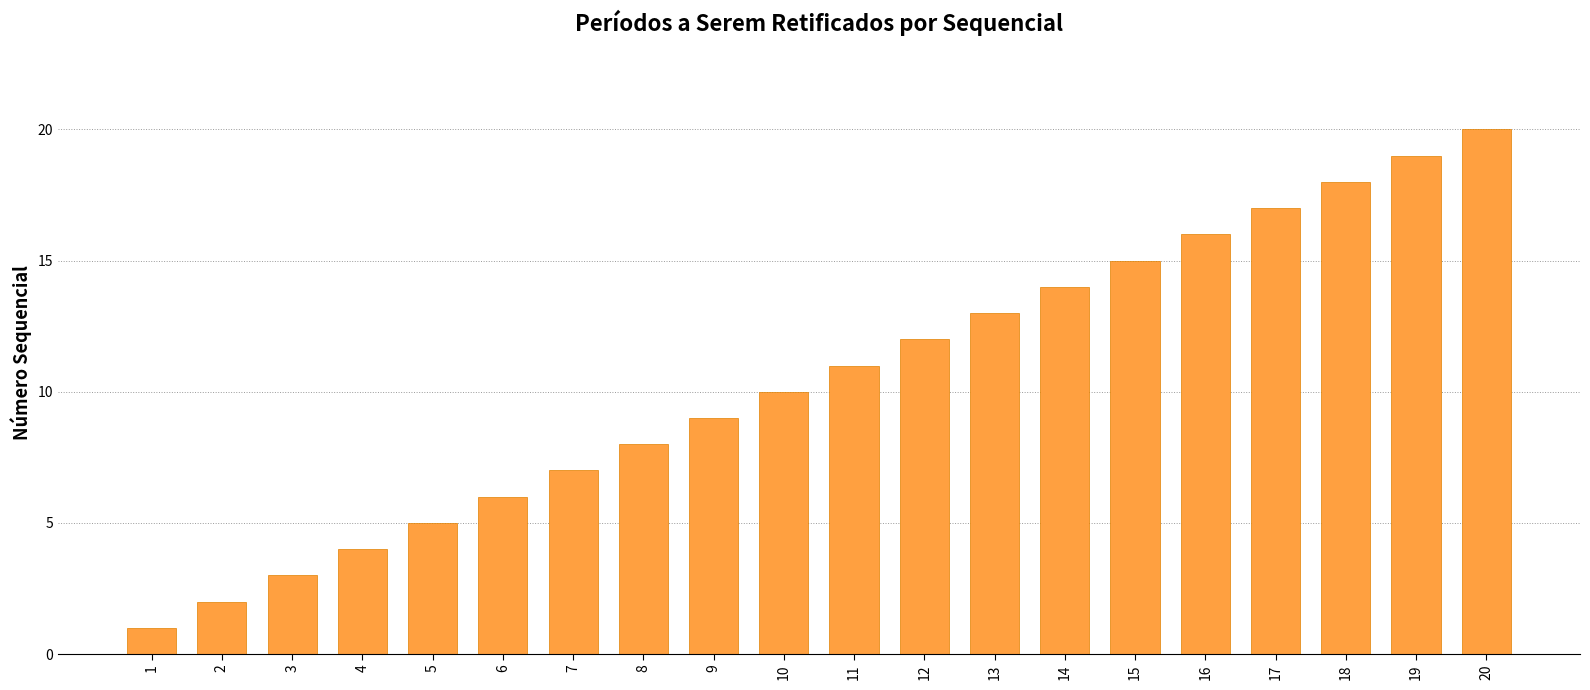

How many bars are there in total?

20